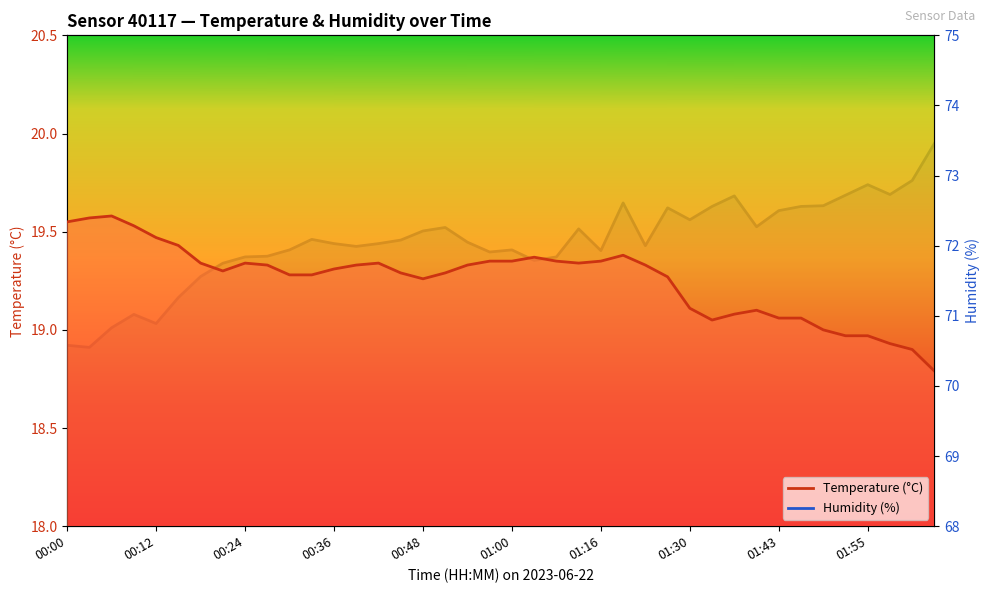

Reading left to right, transcribe all the data shown in this chart.

Temperature (°C): 19.6	19.6	19.6	19.5	19.5	19.4	19.3	19.3	19.3	19.3	19.3	19.3	19.3	19.3	19.3	19.3	19.3	19.3	19.3	19.4	19.4	19.4	19.4	19.3	19.4	19.4	19.3	19.3	19.1	19.1	19.1	19.1	19.1	19.1	19.0	19.0	19.0	18.9	18.9	18.8
Humidity (%): 70.6	70.5	70.8	71.0	70.9	71.3	71.6	71.8	71.8	71.8	71.9	72.1	72.0	72.0	72.0	72.1	72.2	72.3	72.0	71.9	71.9	71.8	71.8	72.2	71.9	72.6	72.0	72.5	72.4	72.6	72.7	72.3	72.5	72.6	72.6	72.7	72.9	72.7	72.9	73.5